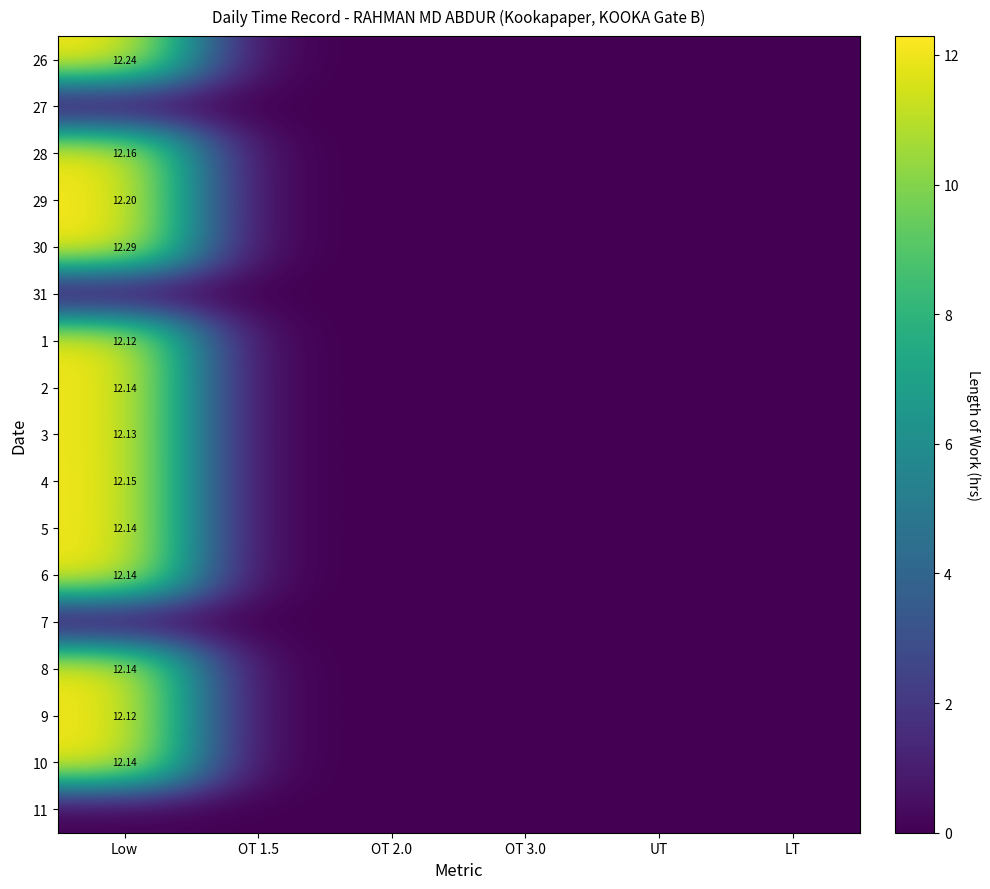

Is it true that 6 equals -4.8 at OT 2.0?

False